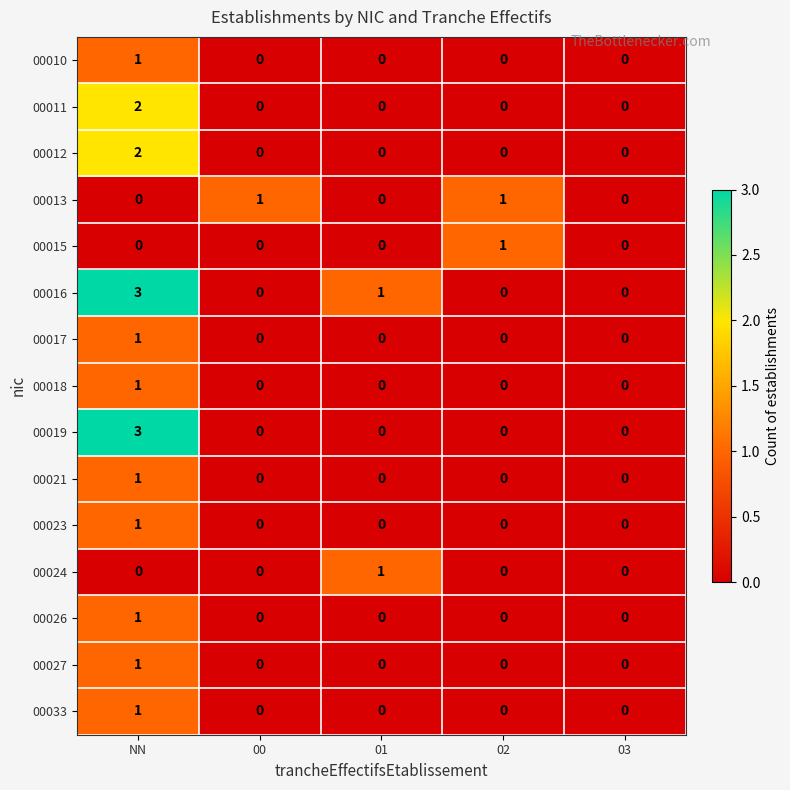

At which category does the chart reach its peak across all series?

NN